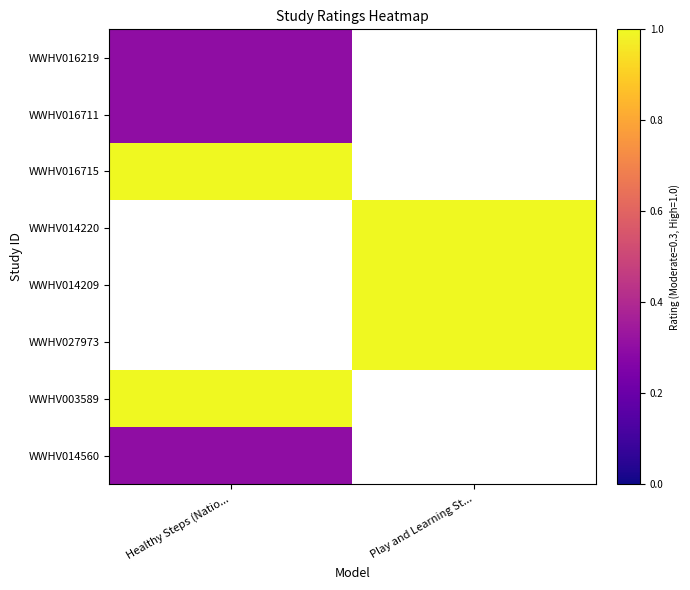

Between Play and Learning St... and Healthy Steps (Natio..., which is larger?

Healthy Steps (Natio...